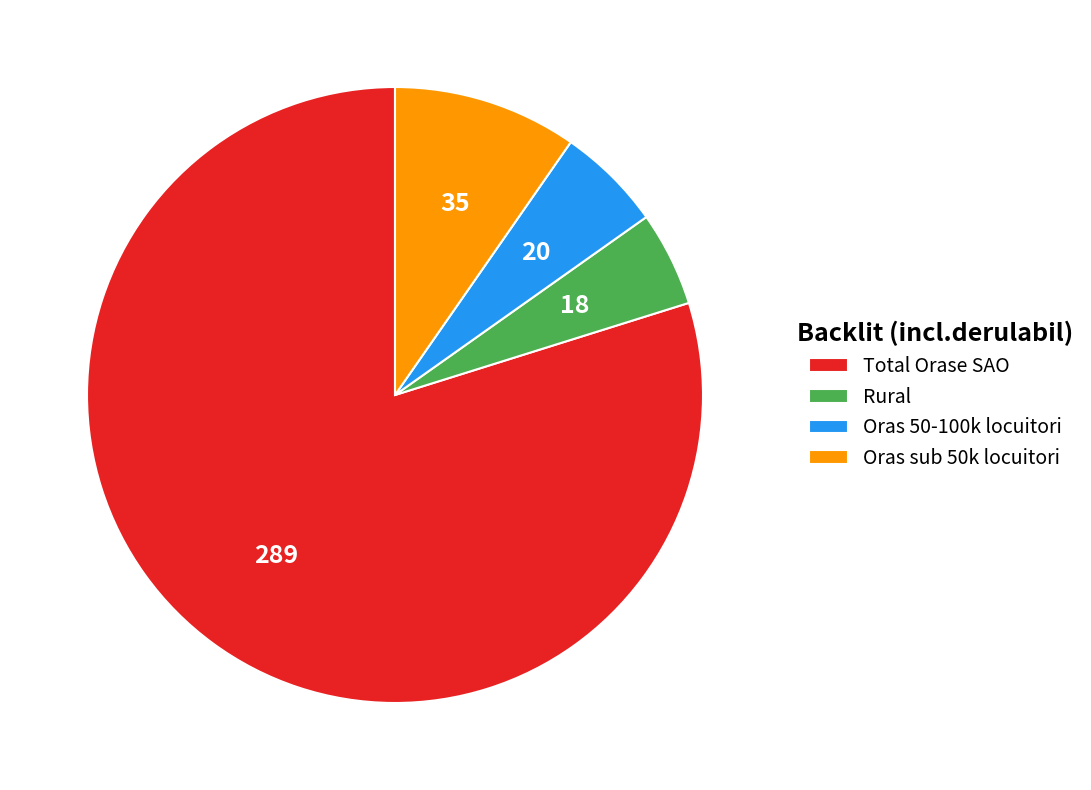

Count the number of slices in the pie.

4